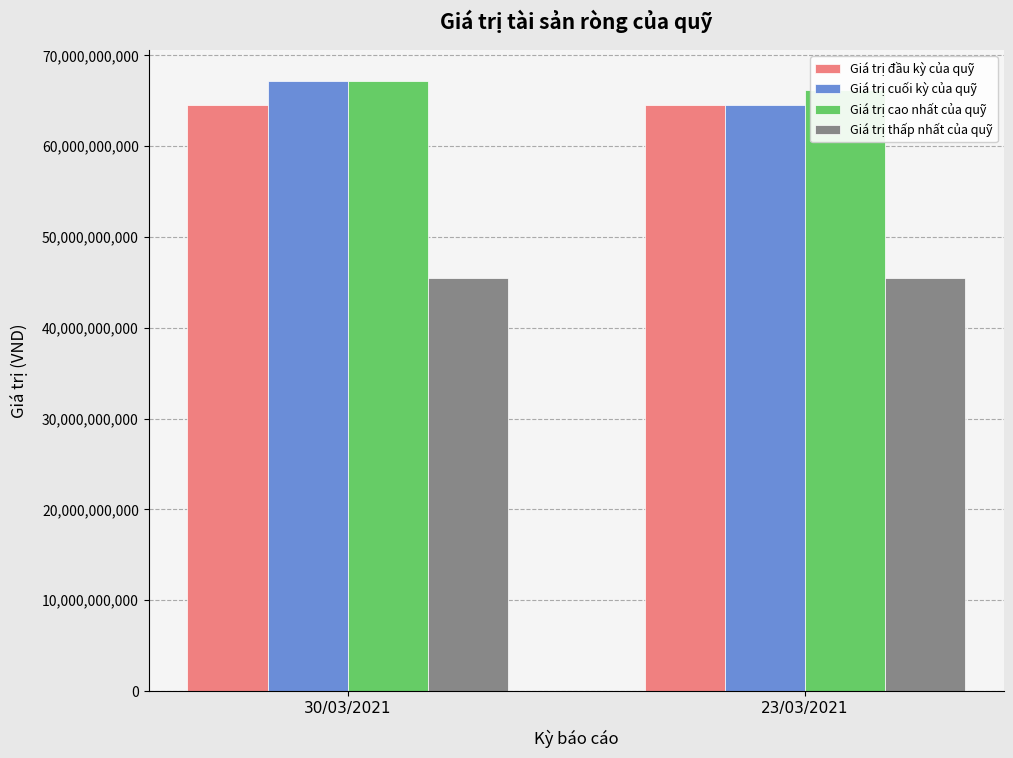

What is the spread (max minus min) of values at 30/03/2021?

21725665197